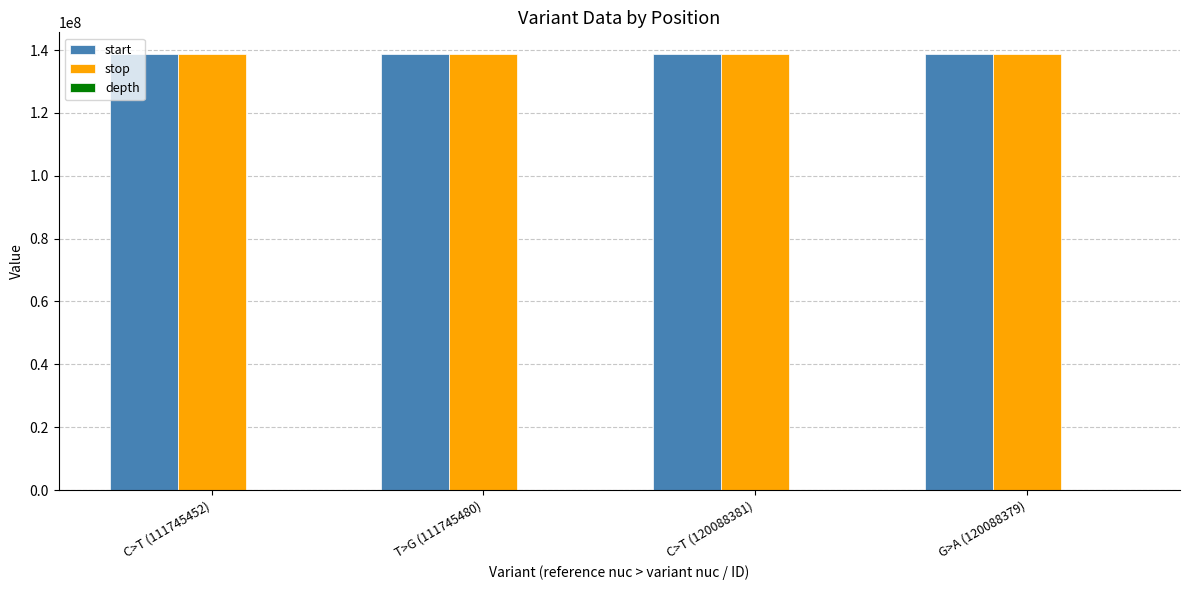

The stop series shows 138700893 at C>T (120088381). True or false?

True